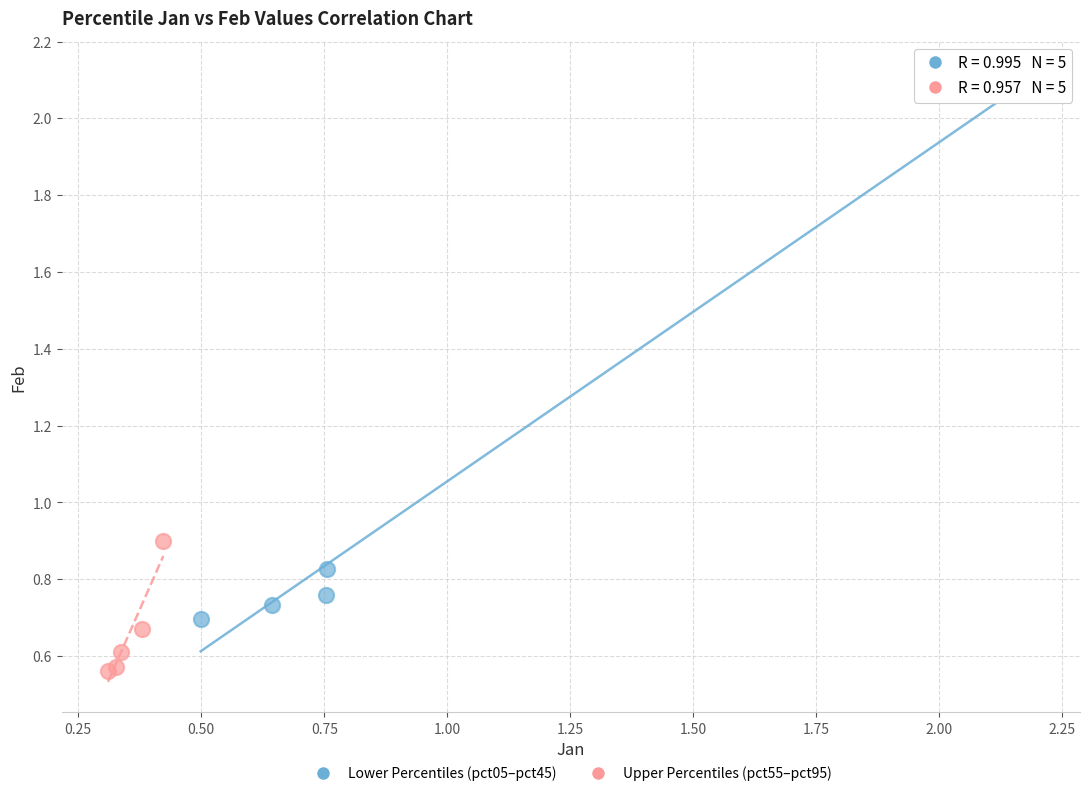

Which series has the widest spread of Y values?

Lower Percentiles (pct05–pct45)